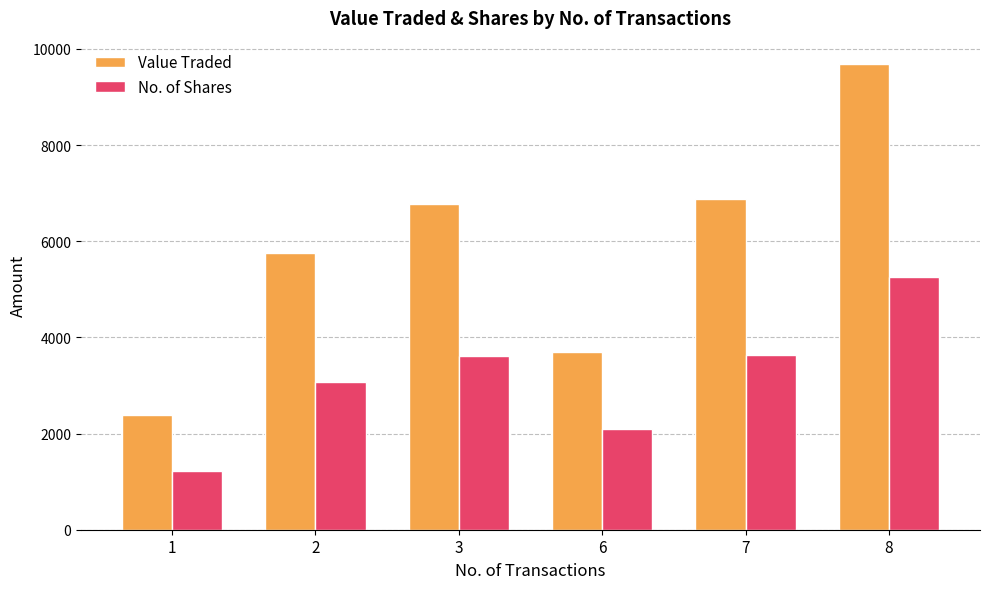

Count the number of categories in the chart.

6